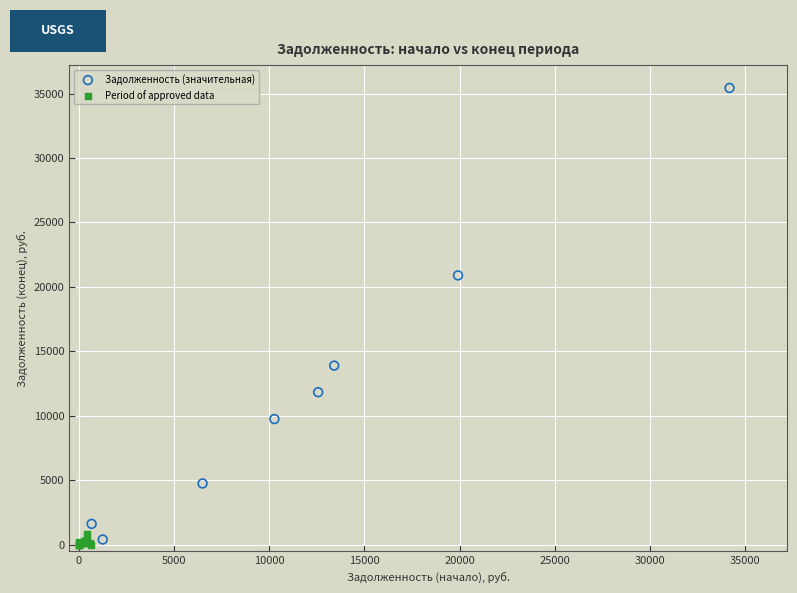

Which series contains the highest Y value?

Задолженность (значительная)